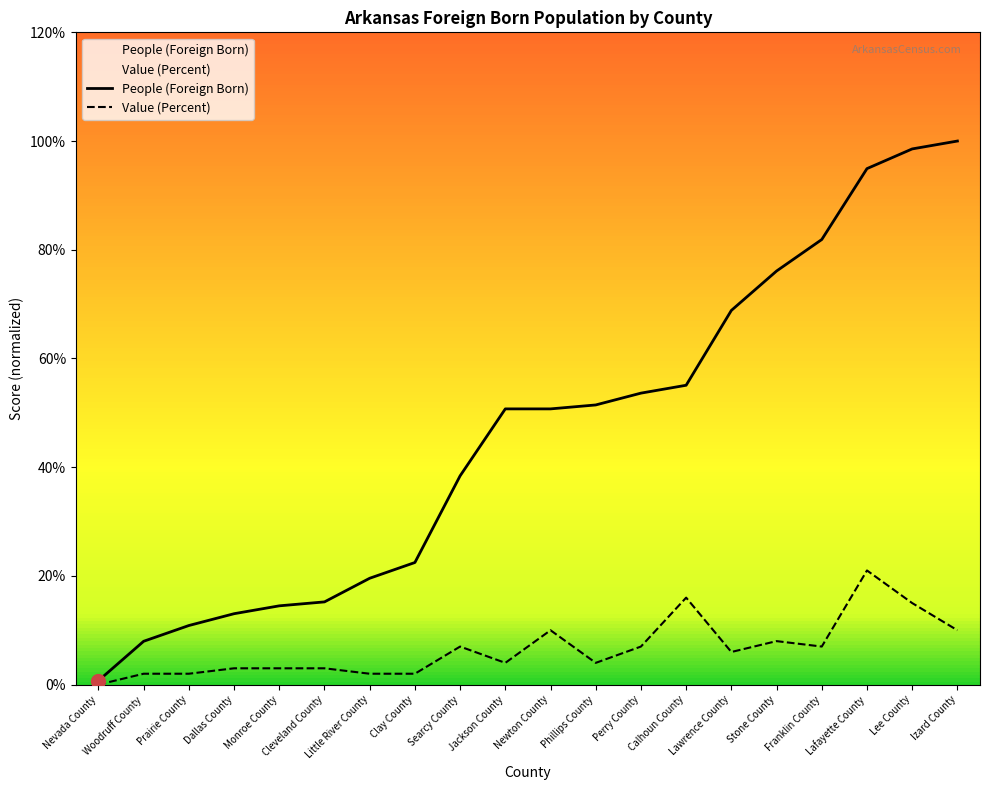

At which category is the sum across all series the highest?

Lafayette County